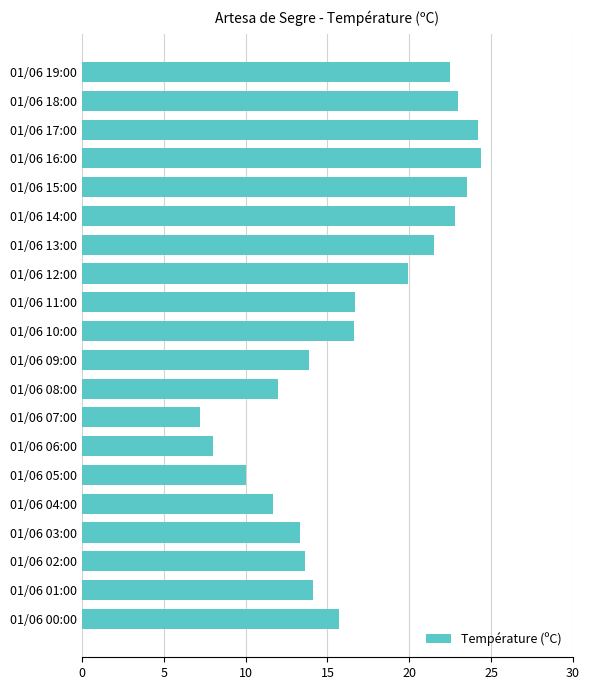

What is the greatest value displayed?

24.4